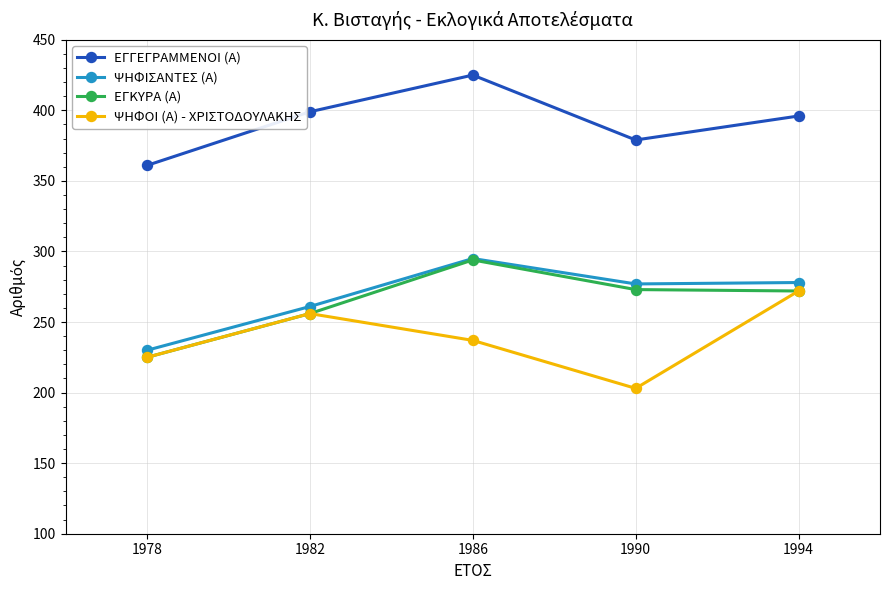

What is the value of the ΨΗΦΟΙ (Α) - ΧΡΙΣΤΟΔΟΥΛΑΚΗΣ point at the 2nd from the left?

256